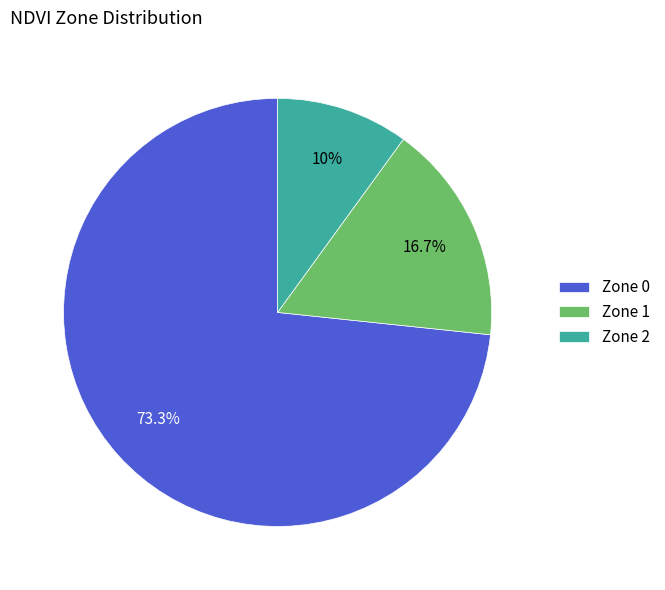

What percentage is the Zone 0 slice, to the nearest percent?

73%